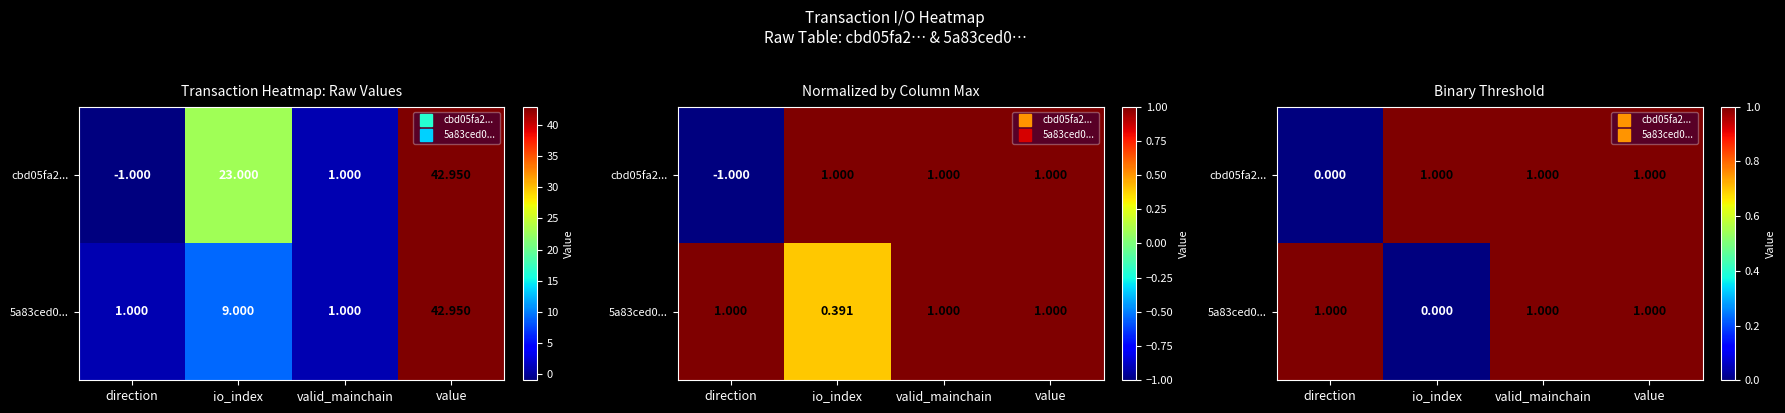

Which label corresponds to the smallest value in the chart?

direction